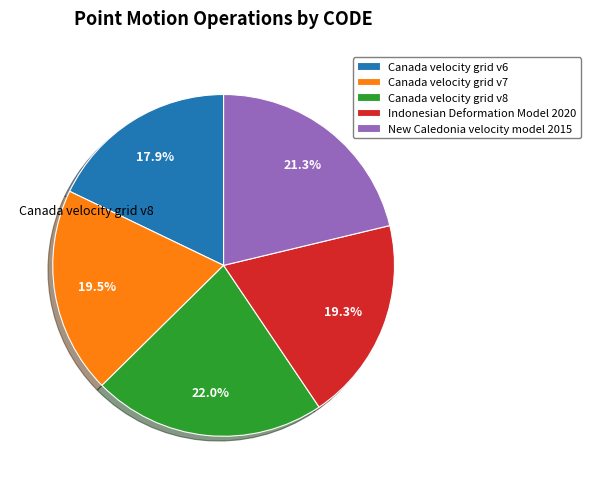

Is there any slice that represents more than half of the pie?

No